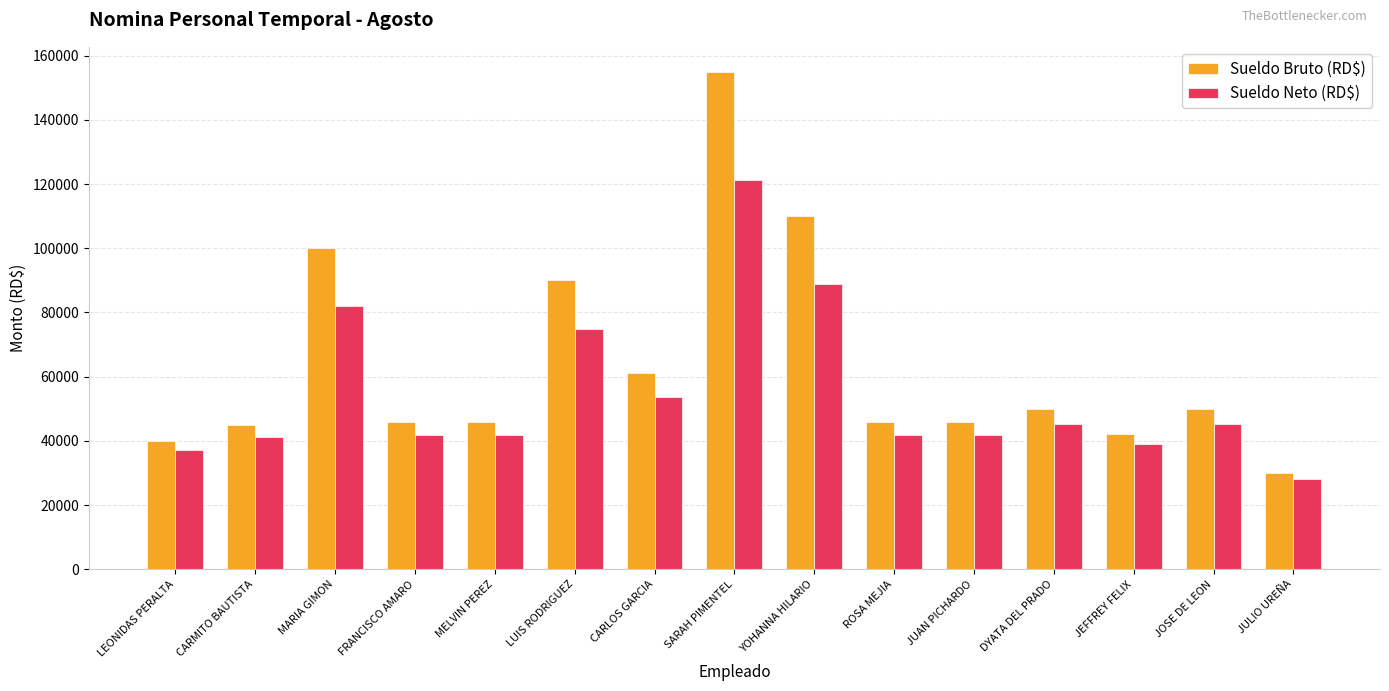

How many data points does each series have?

15